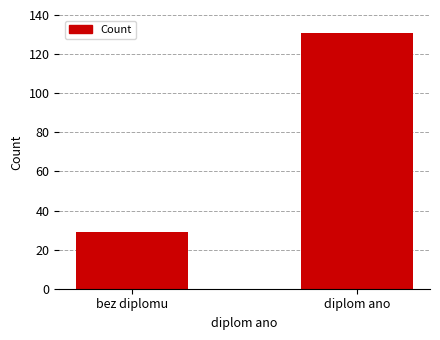

Reading left to right, transcribe all the data shown in this chart.

29	131